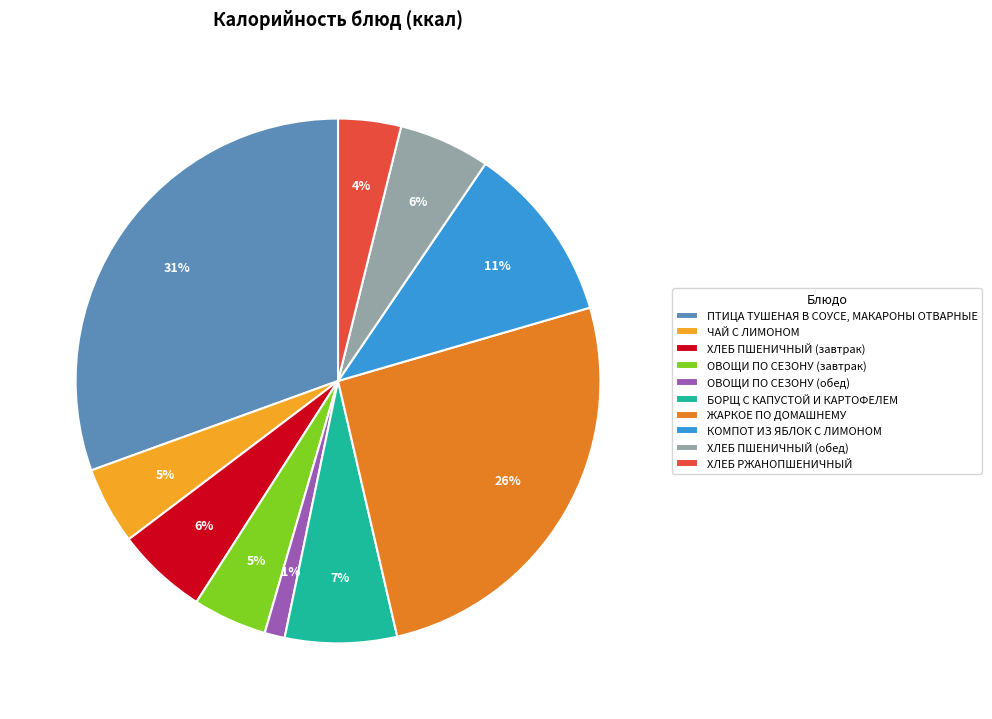

To the nearest percent, what portion does ХЛЕБ ПШЕНИЧНЫЙ (завтрак) represent?

6%